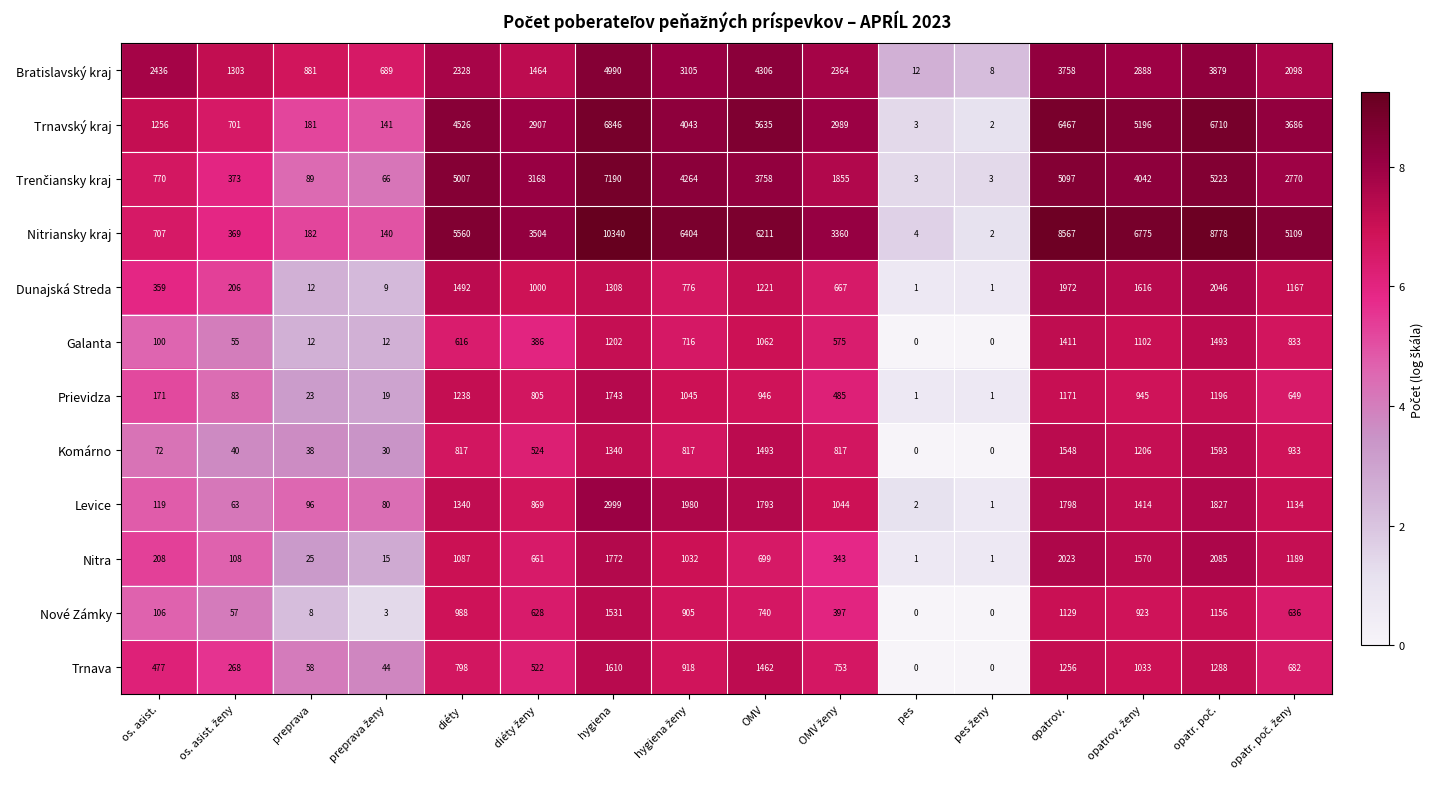

Which series has the largest range (max minus min)?

Nitriansky kraj